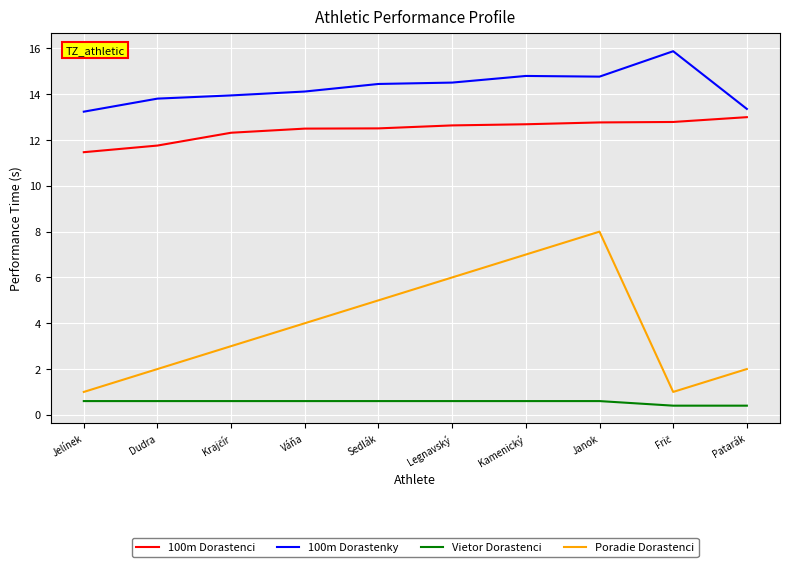

How many lines are shown in the chart?

4